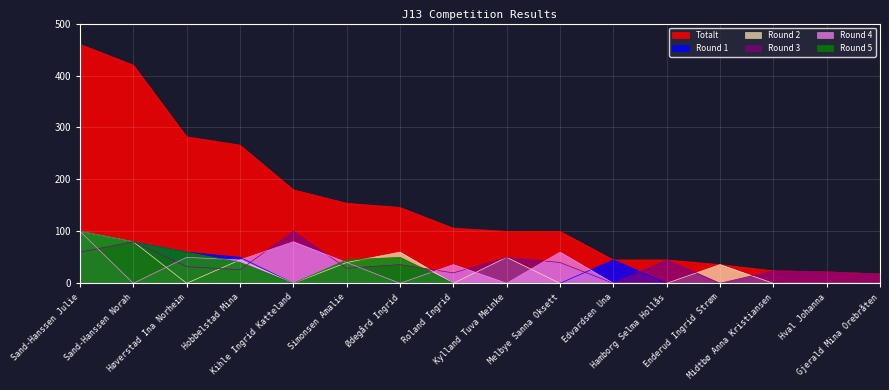

True or false: Round 4 and Round 2 intersect in this chart.

True